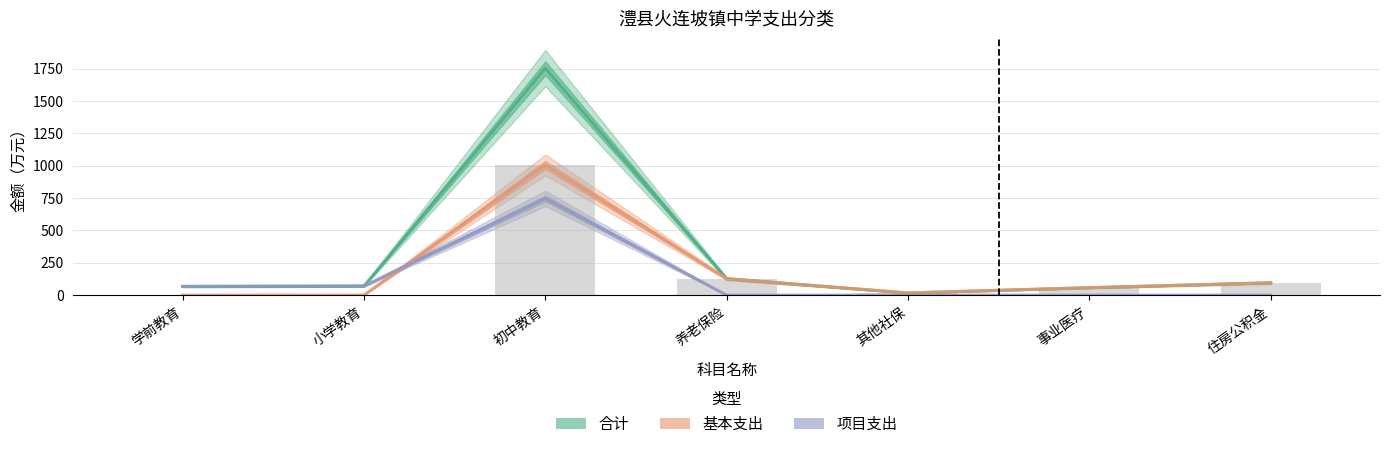

What is the total value across all series at 学前教育?

134.4